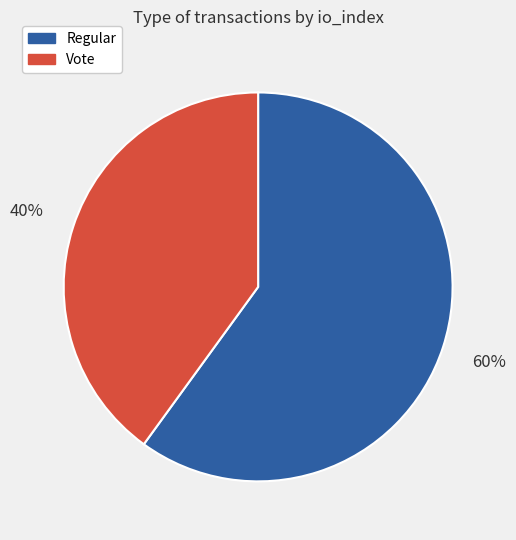

Which slice represents more than half of the pie?

Regular